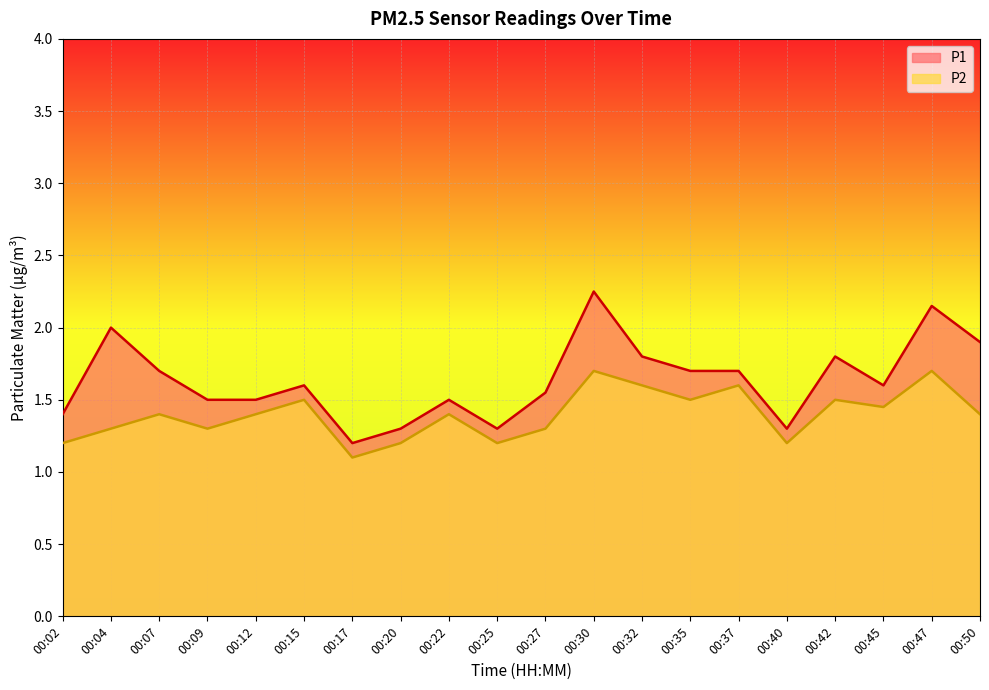

How many series are shown in this chart?

2